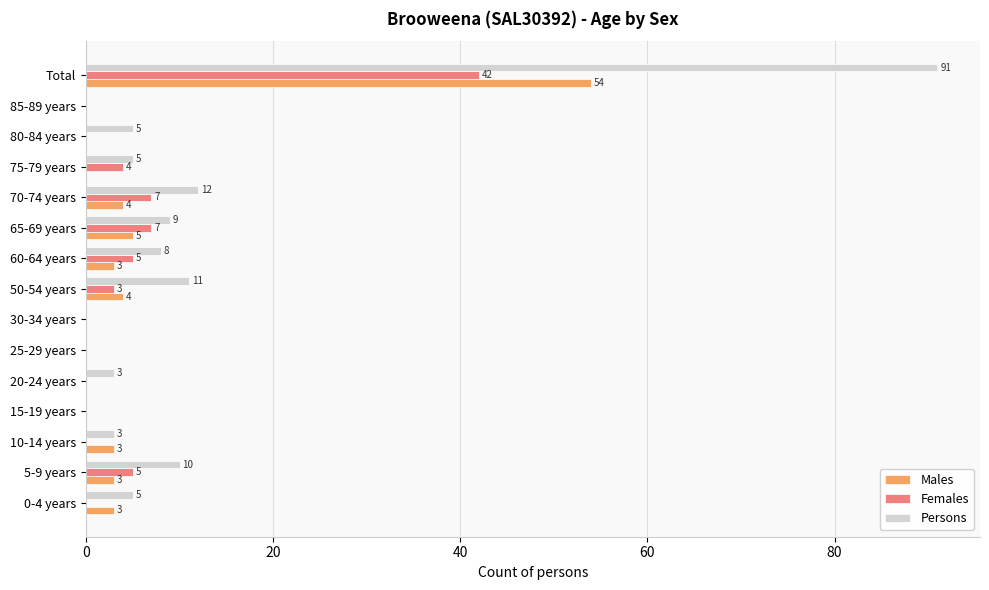

What is the sum of all Females values?

73